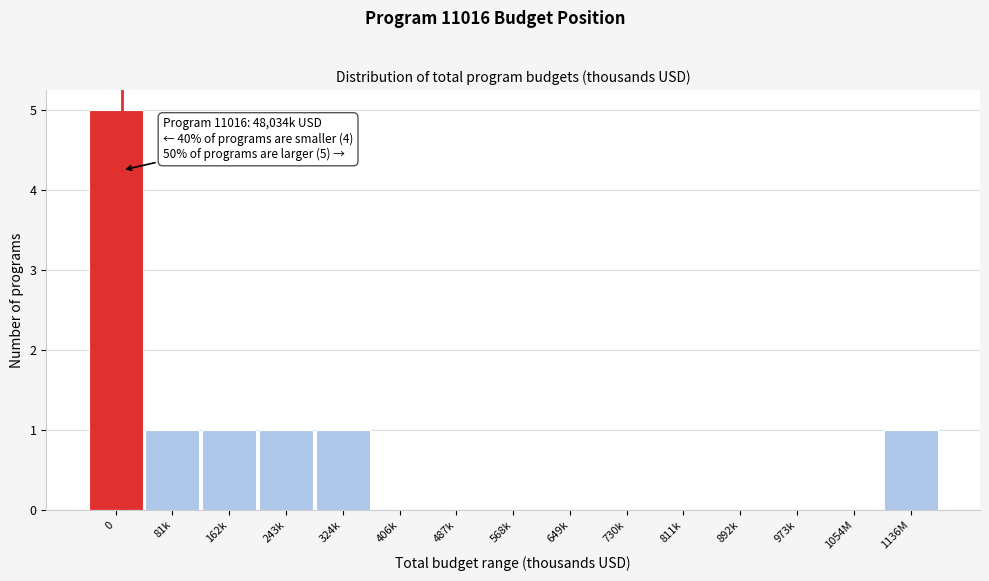

Reading right to left, what are all the values shown in this chart?

1136M=1	1054M=0	973k=0	892k=0	811k=0	730k=0	649k=0	568k=0	487k=0	406k=0	324k=1	243k=1	162k=1	81k=1	0=5